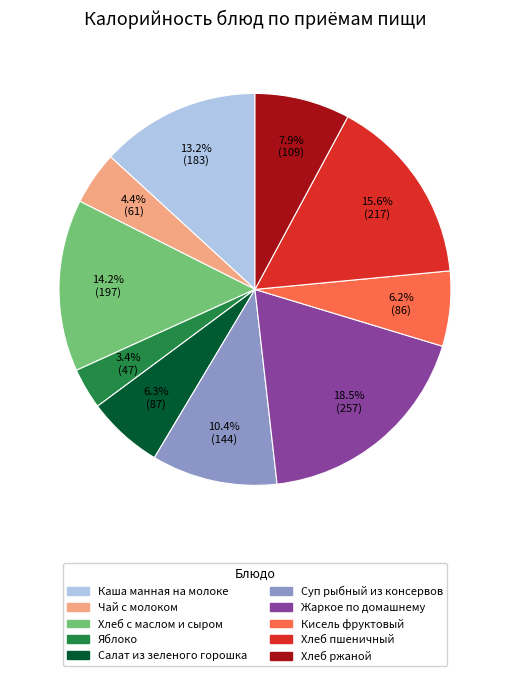

True or false: Хлеб пшеничный accounts for 1% of the total.

False